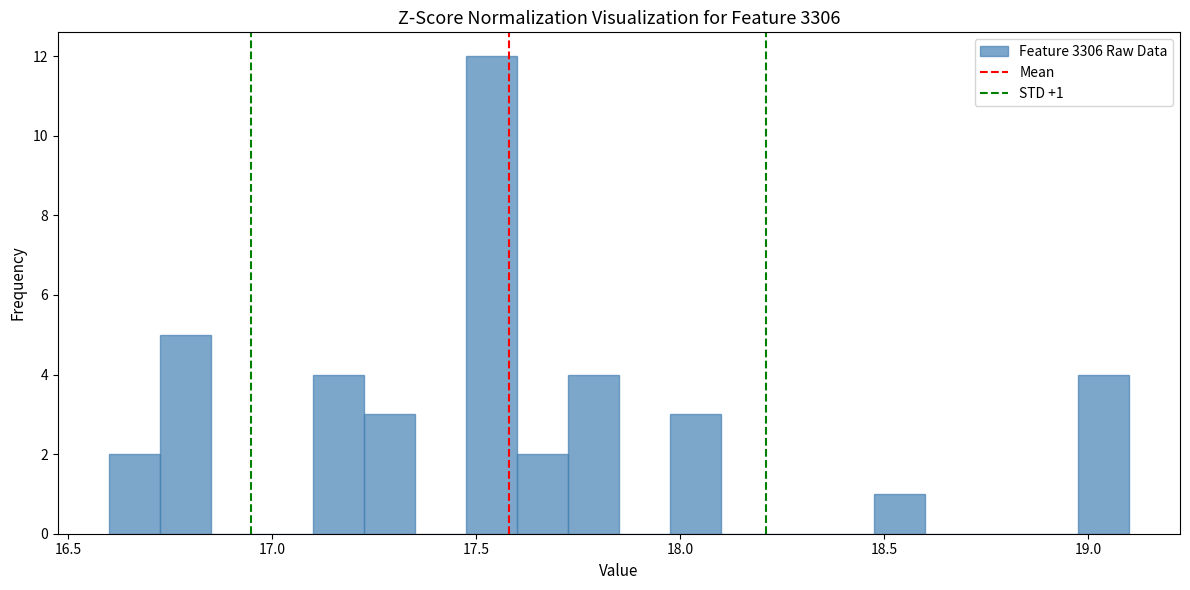

Around what value on the x-axis is the tallest bar? Give the approximate position of its centre, as read against the axis.

17.55